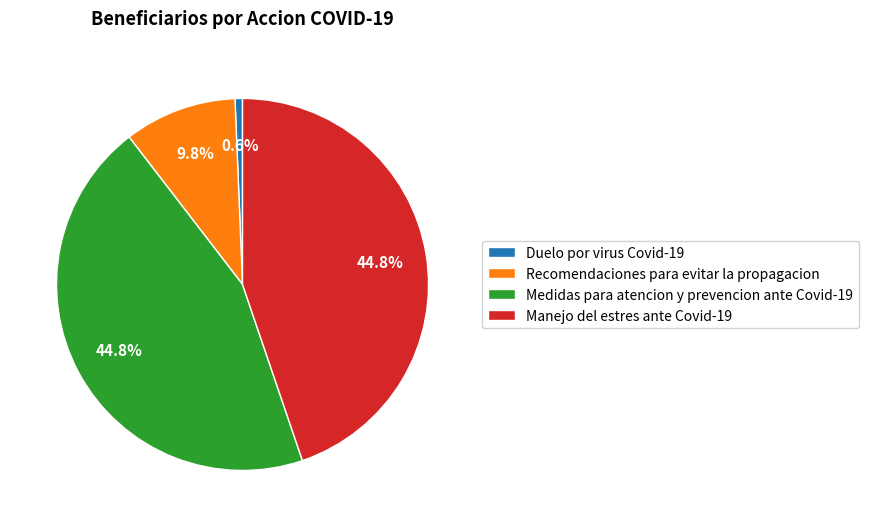

What percentage do Duelo por virus Covid-19 and Medidas para atencion y prevencion ante Covid-19 together represent?

45.4%